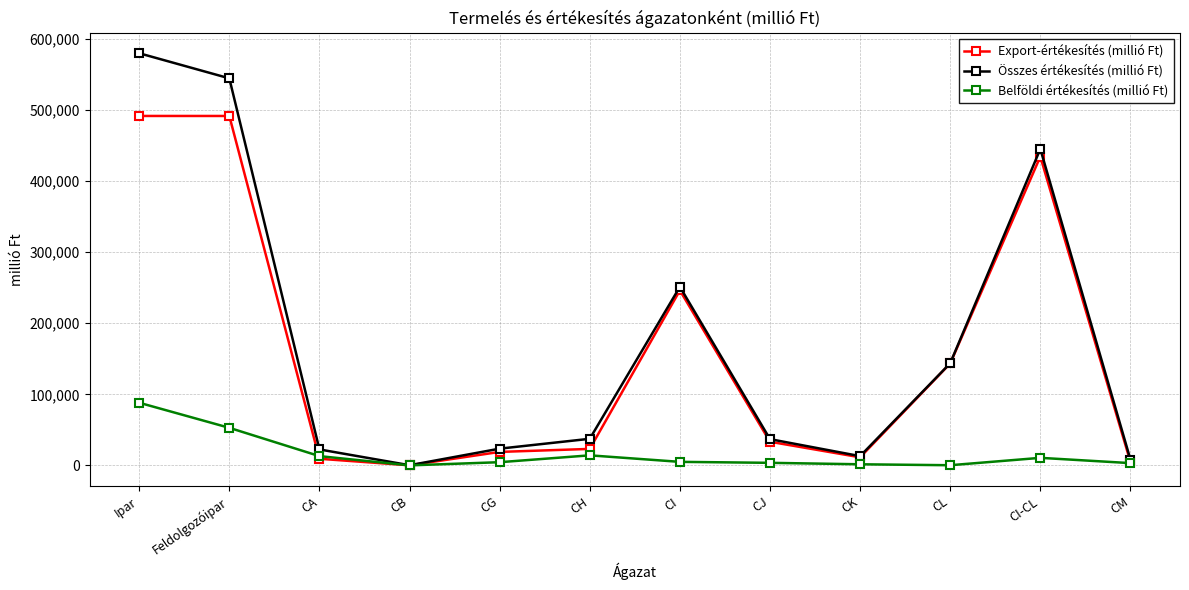

How many series are shown in this chart?

3